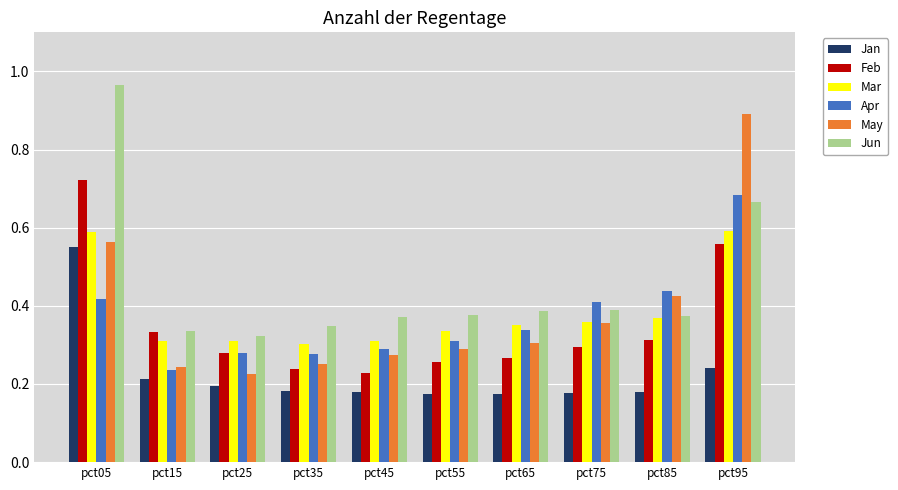

Which label corresponds to the largest value in the chart?

pct05